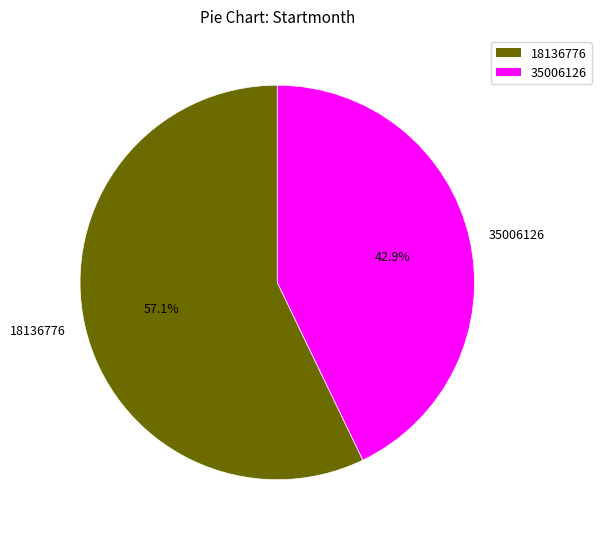

Count the number of slices in the pie.

2